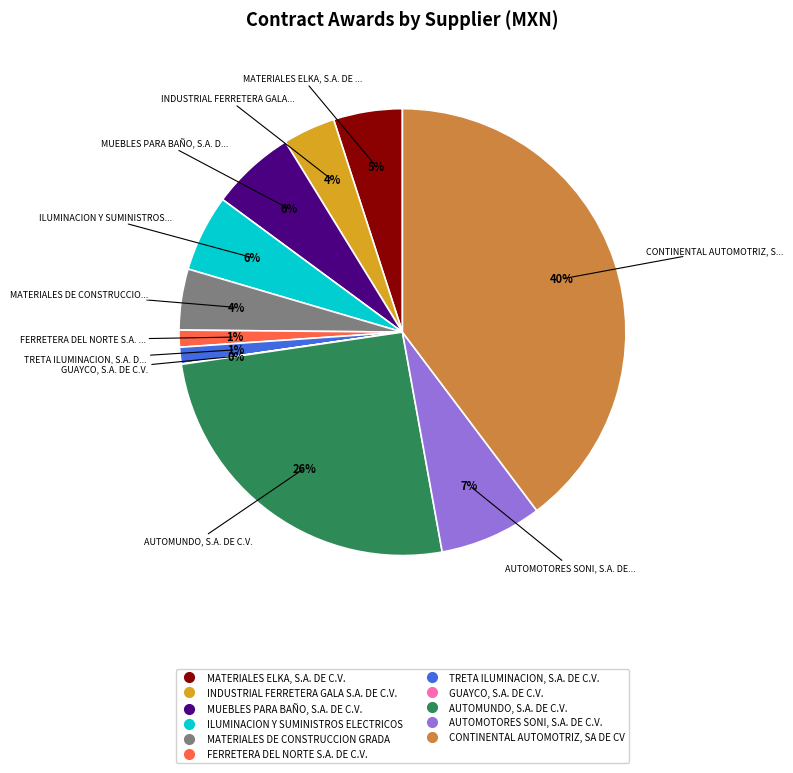

Combined, do TRETA ILUMINACION, S.A. DE C.V. and AUTOMOTORES SONI, S.A. DE C.V. account for over 50%?

No